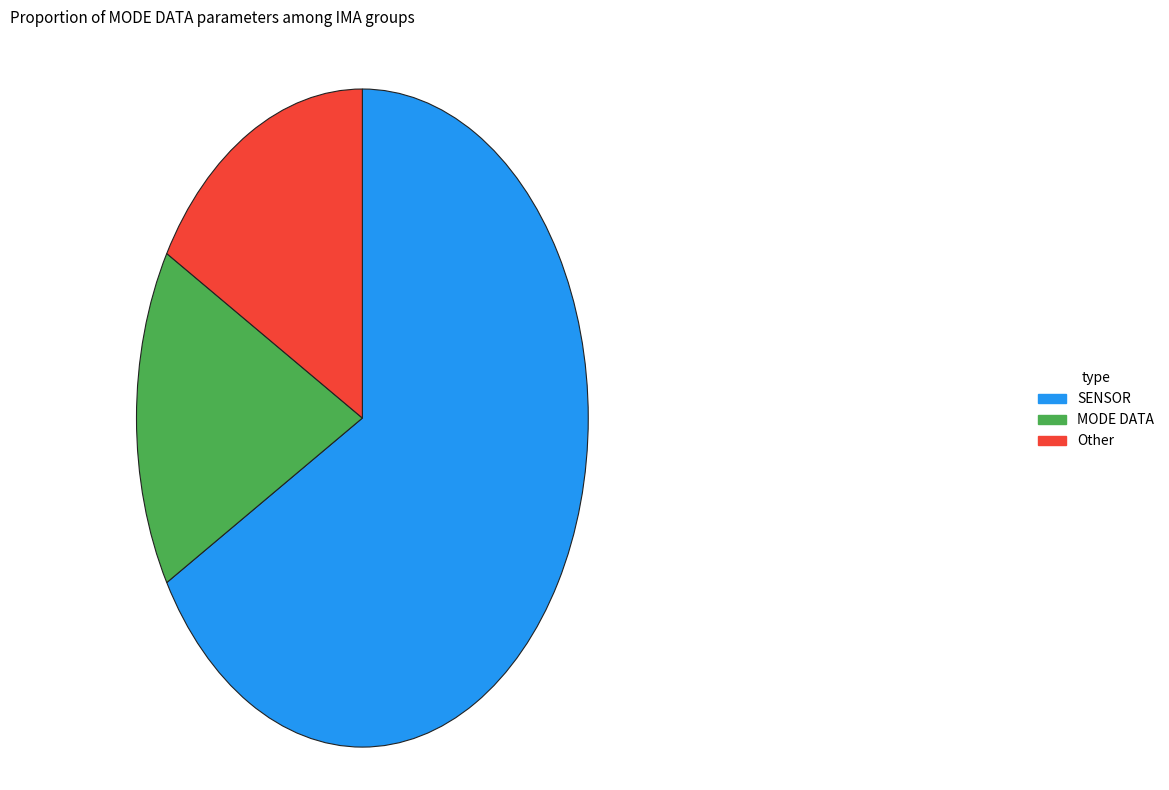

Is the sum of Other and SENSOR greater than half?

Yes